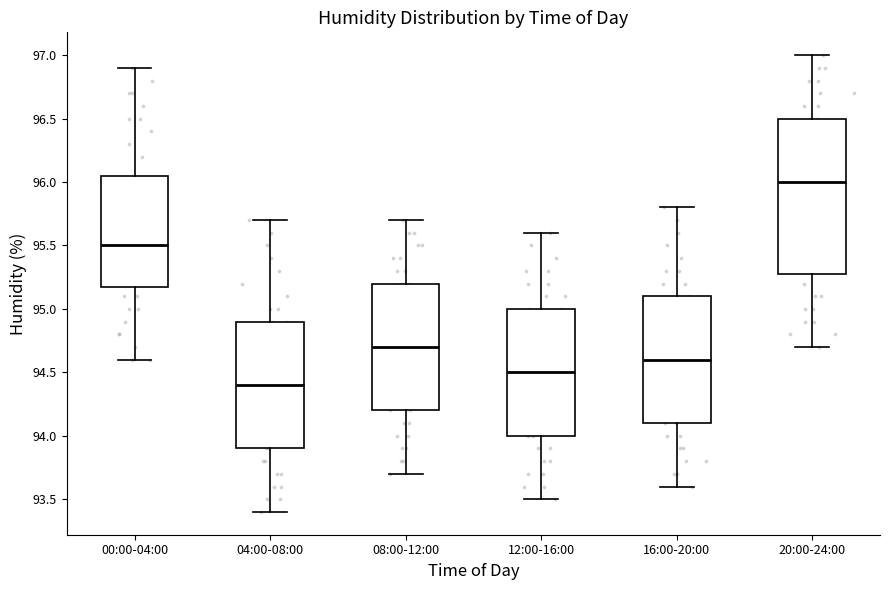

Reading left to right, read every box against the y-axis: the position of its median line, the range the box covers, and the ends of its whiskers. The values are not printed on the chart, so give them approximately, as read against the axis.

00:00-04:00: median 95.50, box 95.20 to 96.05, whiskers 94.60 to 96.90
04:00-08:00: median 94.40, box 93.90 to 94.90, whiskers 93.40 to 95.70
08:00-12:00: median 94.70, box 94.20 to 95.20, whiskers 93.70 to 95.70
12:00-16:00: median 94.50, box 94.00 to 95.00, whiskers 93.50 to 95.60
16:00-20:00: median 94.60, box 94.10 to 95.10, whiskers 93.60 to 95.80
20:00-24:00: median 96.00, box 95.30 to 96.50, whiskers 94.70 to 97.00